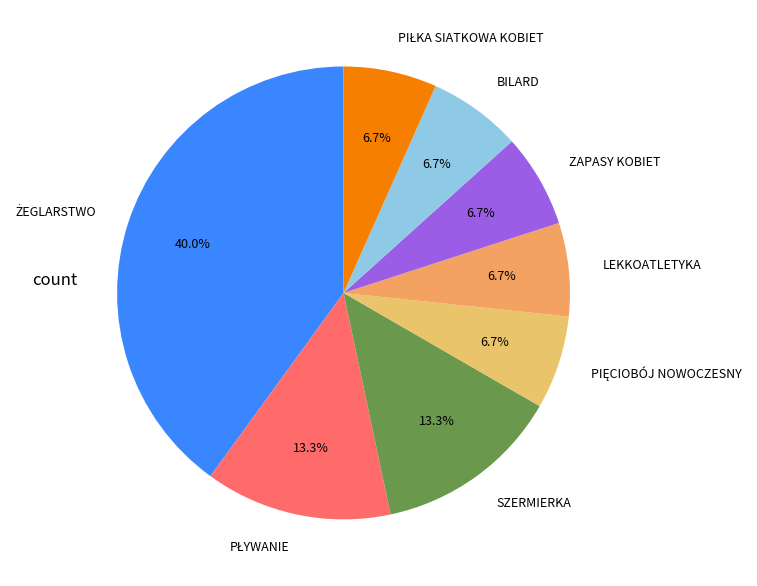

How much of the chart is everything except LEKKOATLETYKA?

93.3%